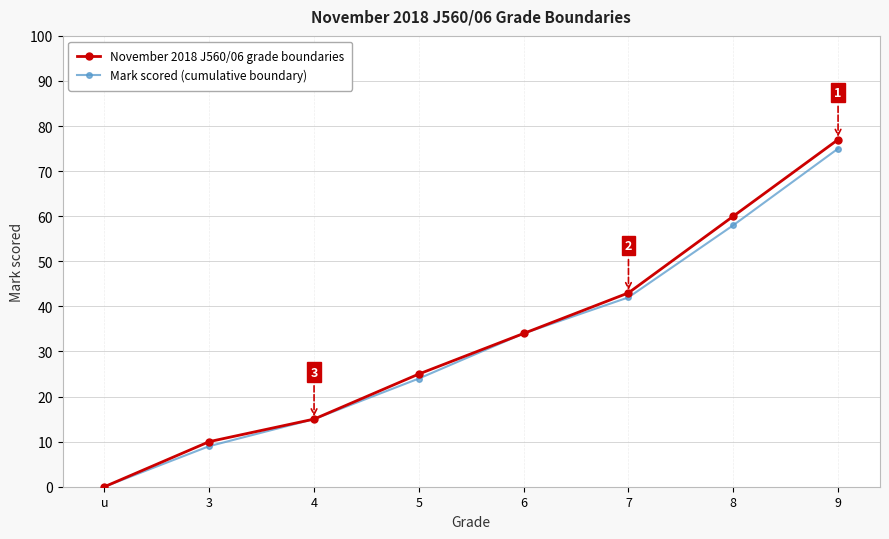

What is the label of the 1st point from the right?

9